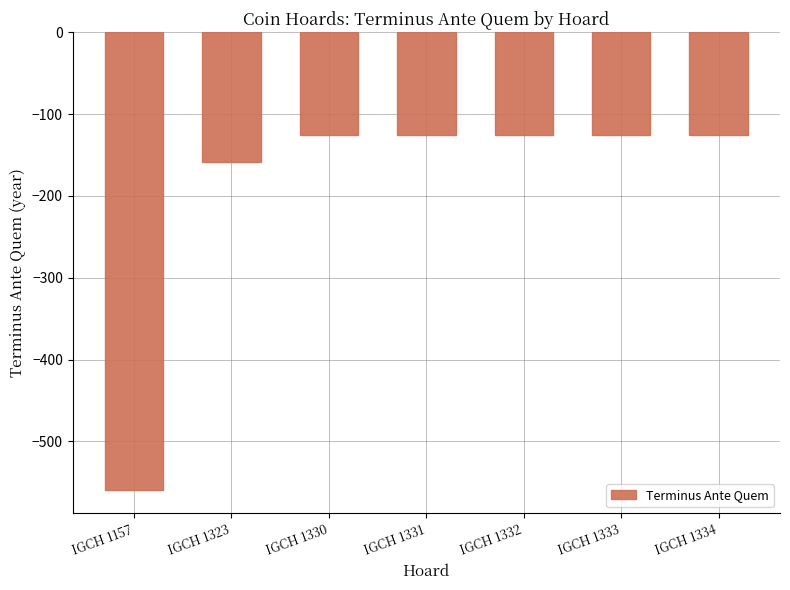

What is the value of the 2nd bar from the left?

-158